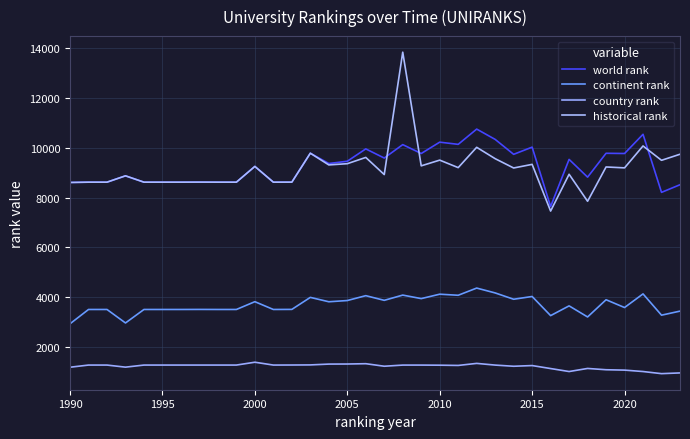

Does the chart have visible grid lines?

Yes